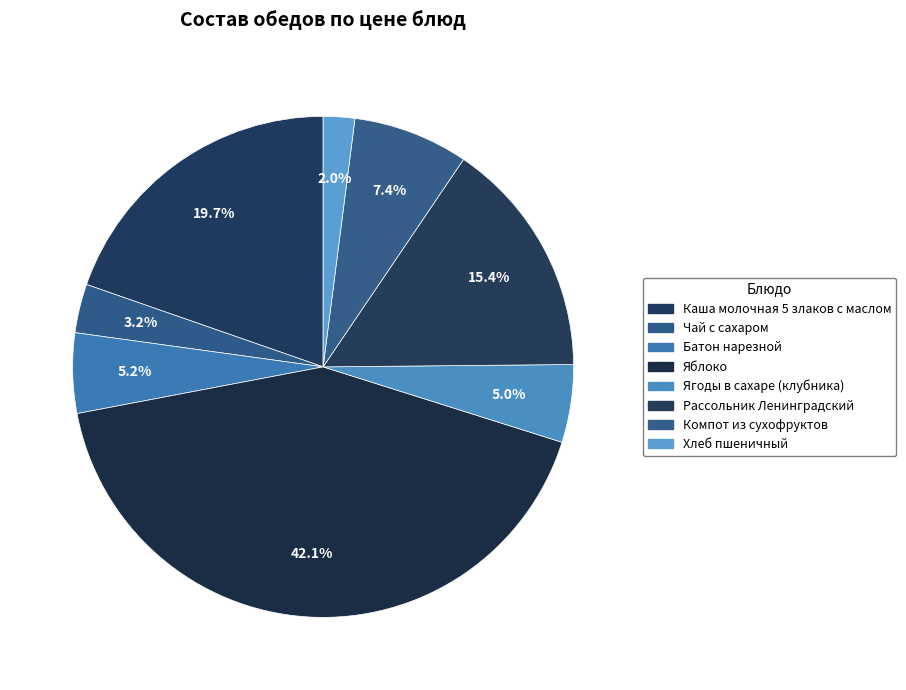

What is the ratio of the value at Чай с сахаром to the value at Батон нарезной?

0.6